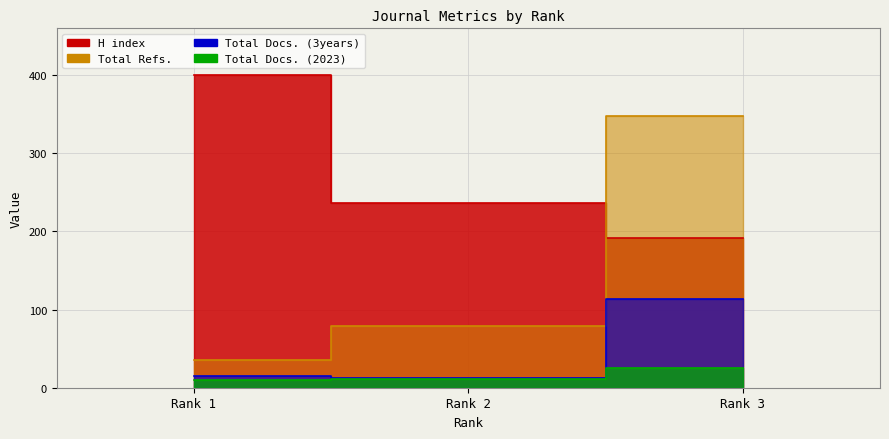

What is the total value across all series at Rank 1?

461